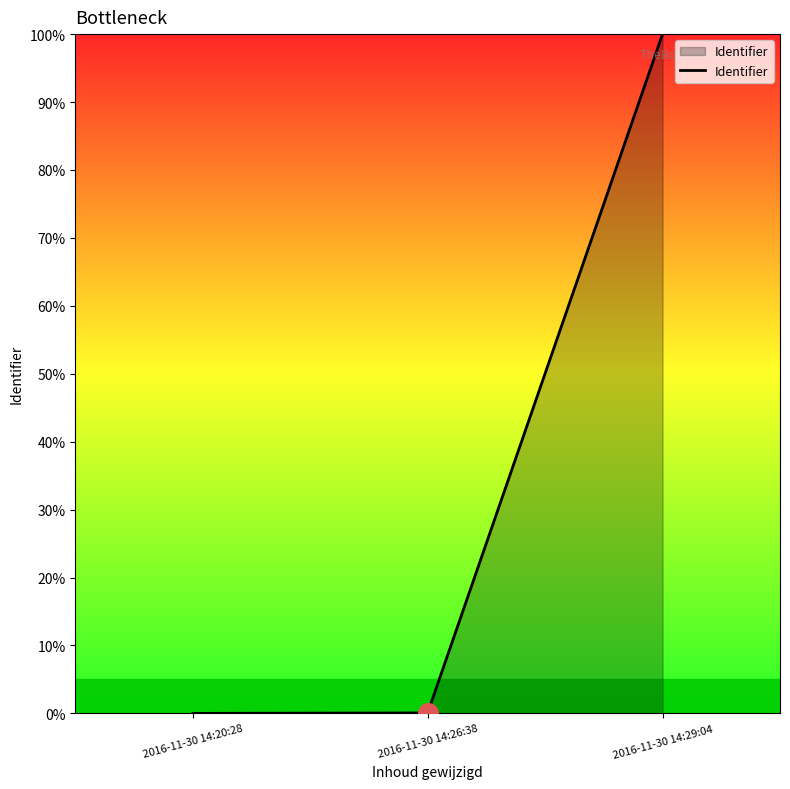

What is the change in value from 2016-11-30 14:20:28 to 2016-11-30 14:29:04?

+100.0